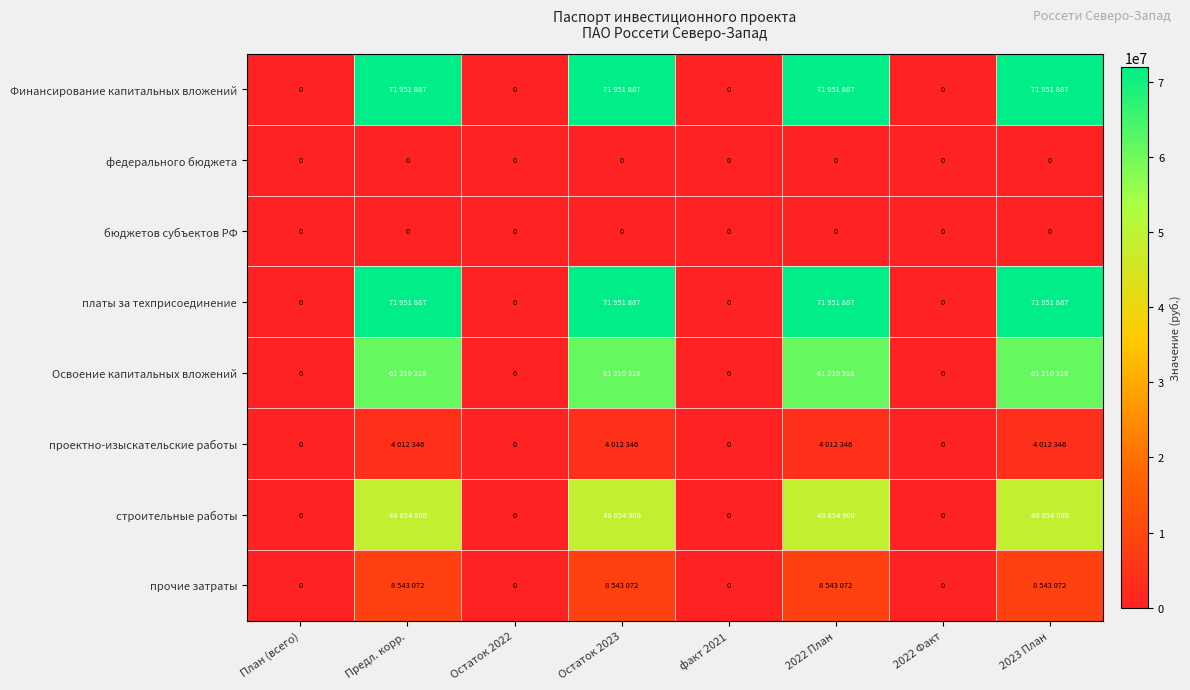

Is it true that федерального бюджета equals 0 at 2023 План?

True